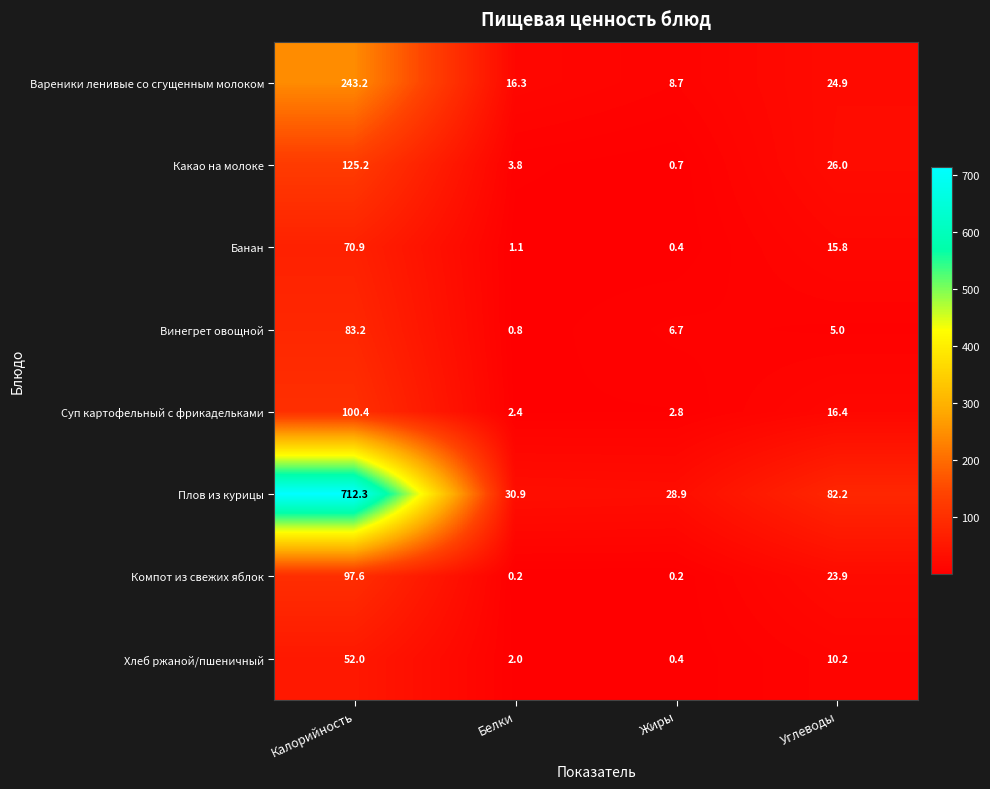

At Белки, list the series in order from smallest to largest.

Компот из свежих яблок, Винегрет овощной, Банан, Хлеб ржаной/пшеничный, Суп картофельный с фрикадельками, Какао на молоке, Вареники ленивые со сгущенным молоком, Плов из курицы